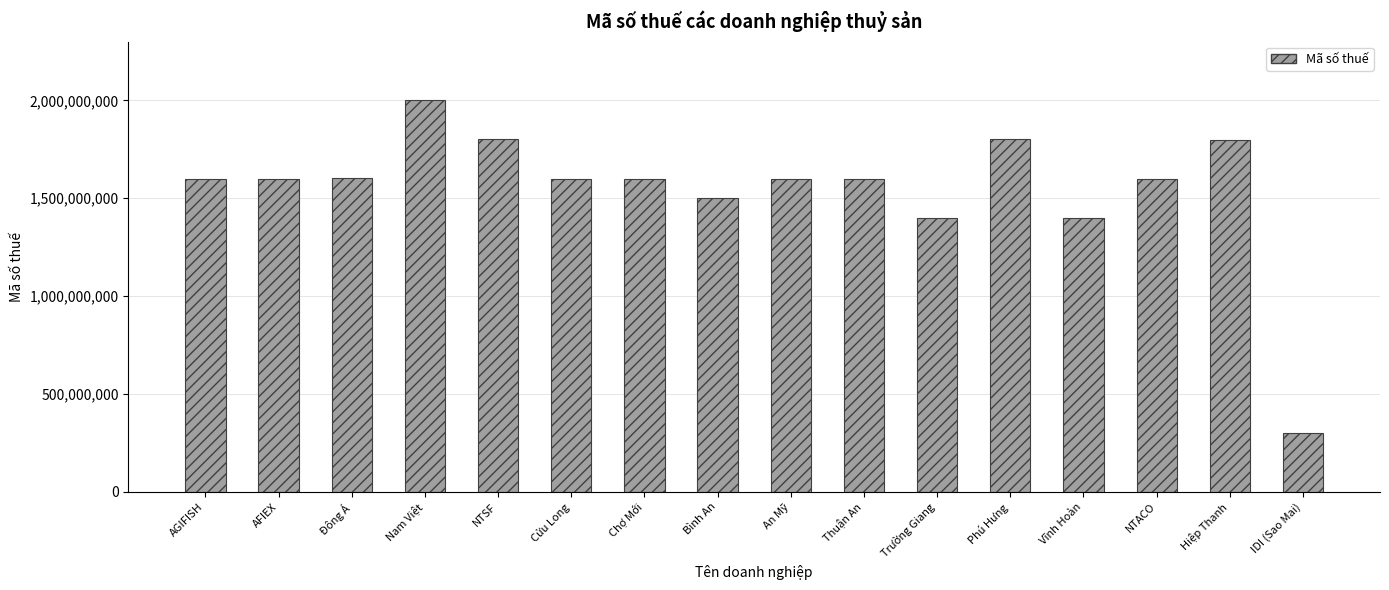

What is the change in value from Đông Á to Trường Giang?

-200696764